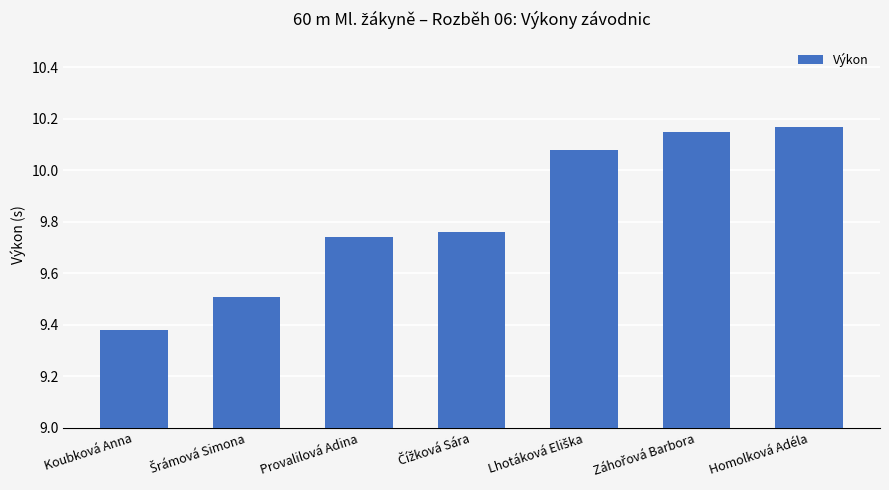

Is it true that the value at Provalilová Adina is 15.6?

False